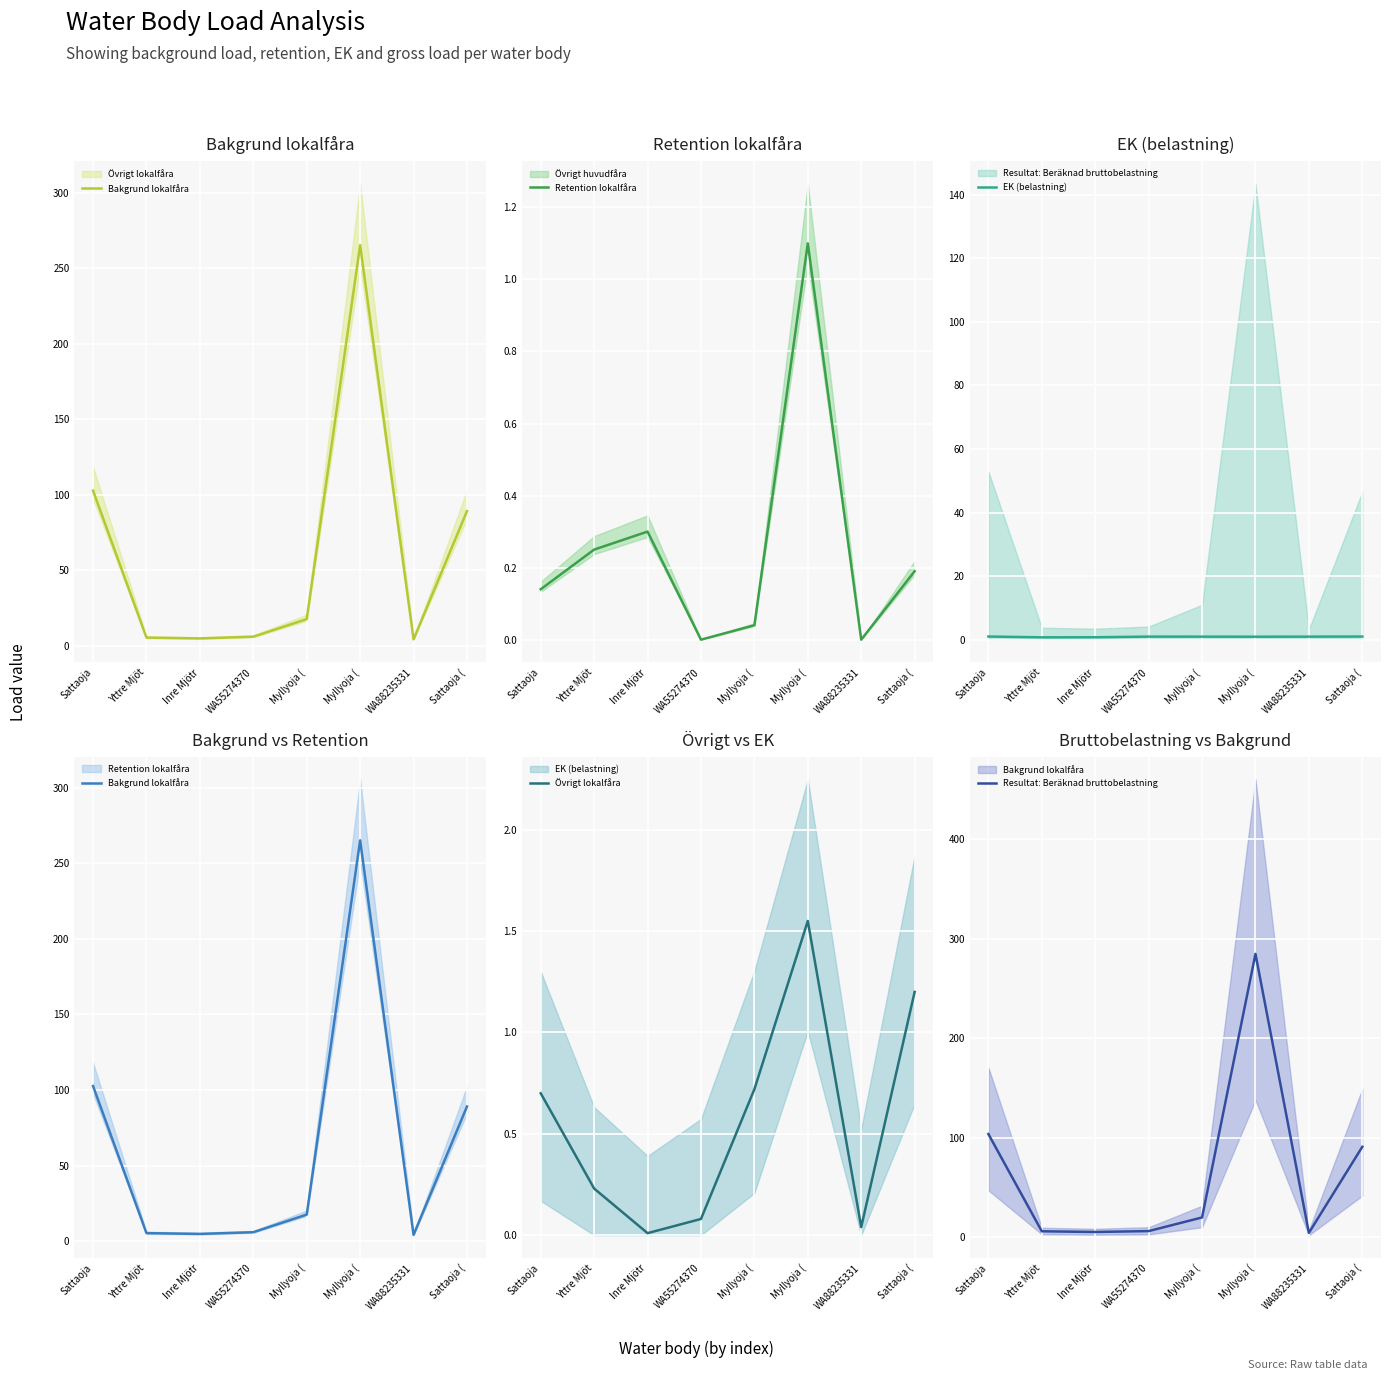

What is the total value across all series at Sattaoja?

208.0